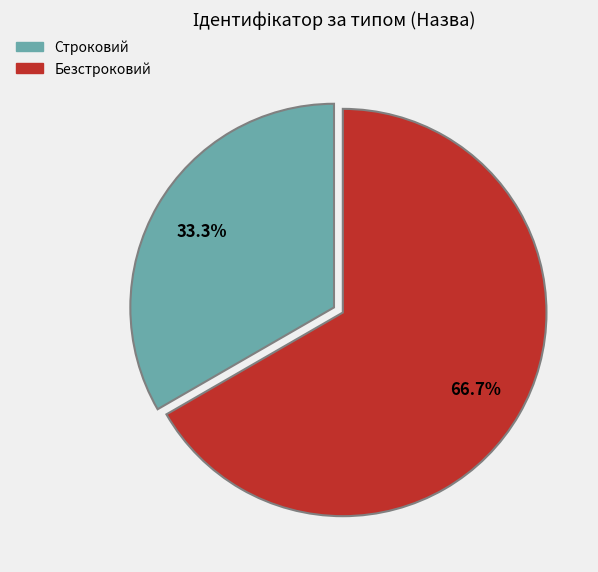

How many slices are in this pie chart?

2